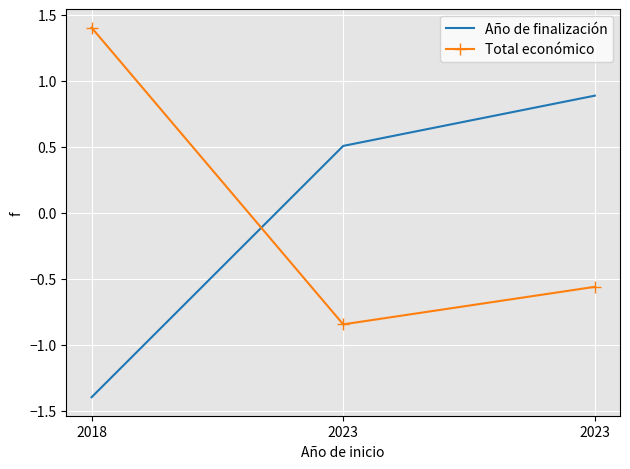

How many categories are shown in the chart?

3